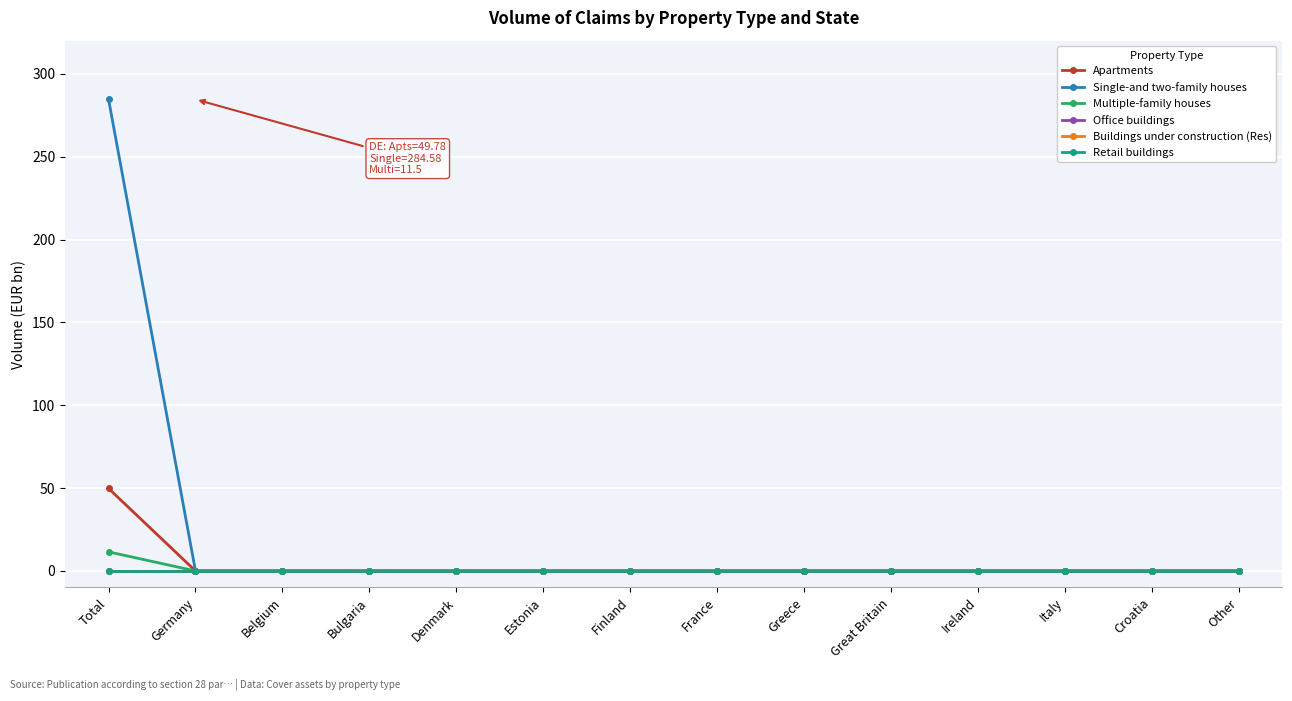

True or false: Office buildings and Retail buildings intersect in this chart.

False